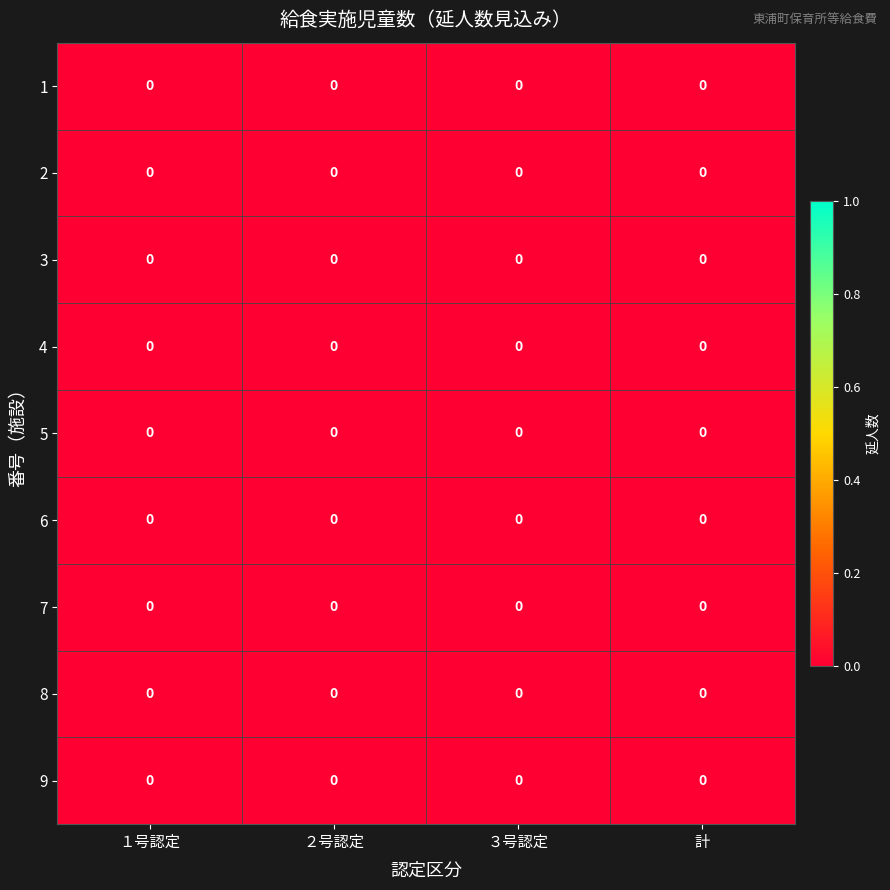

True or false: 4 has a value of 0.0 at １号認定.

True